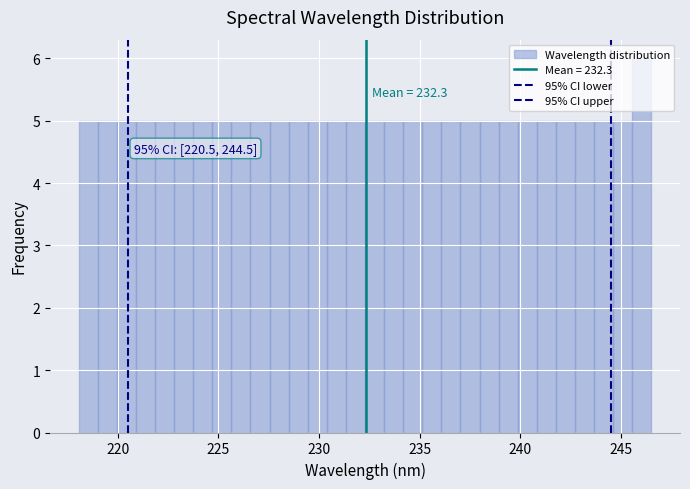

Around what value on the x-axis is the tallest bar? Give the approximate position of its centre, as read against the axis.

246.0